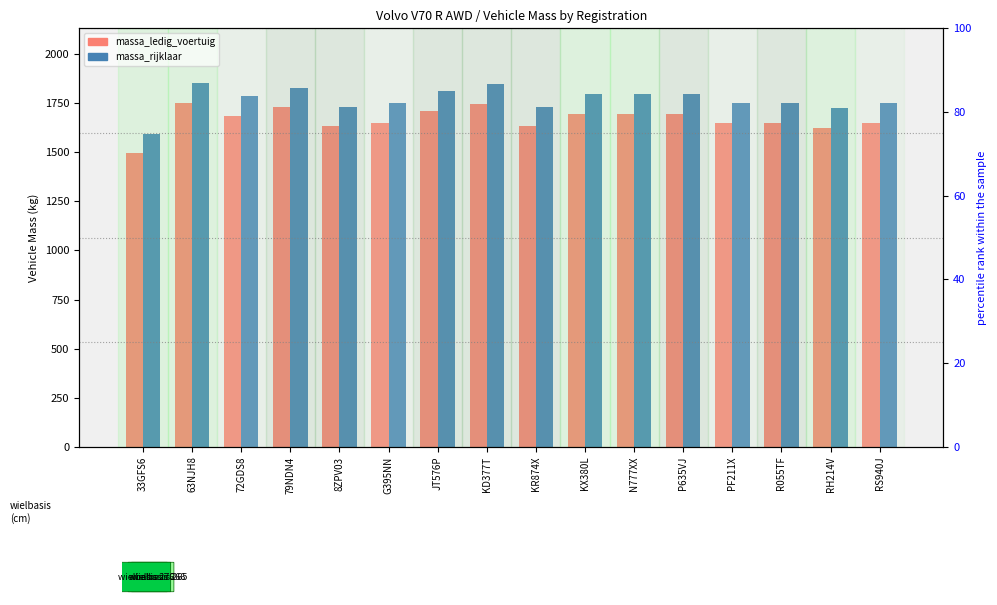

Which has a higher value, 72GDS8 or P635VJ?

P635VJ